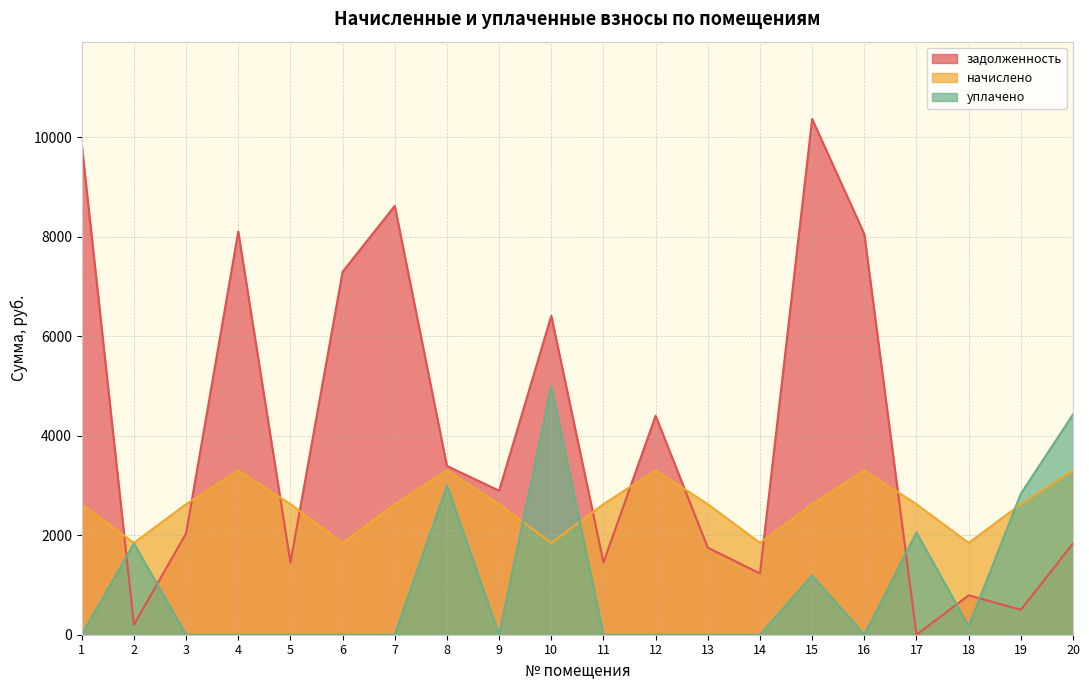

Rank the series by their maximum value, from highest to lowest.

задолженность, уплачено, начислено